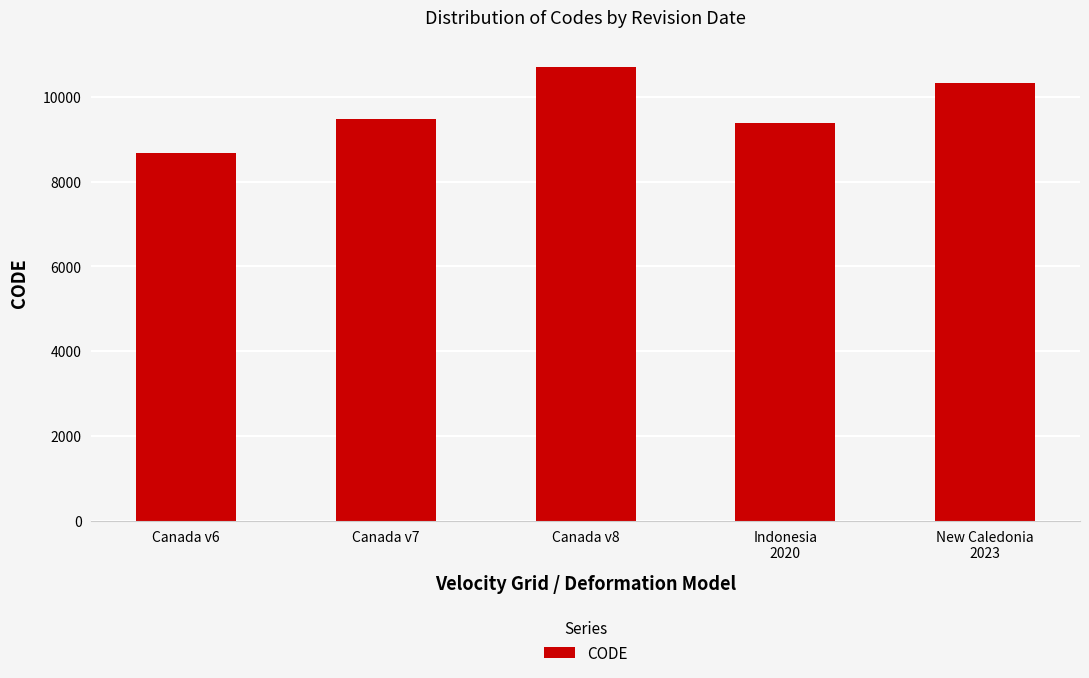

Count the number of data series in this chart.

1